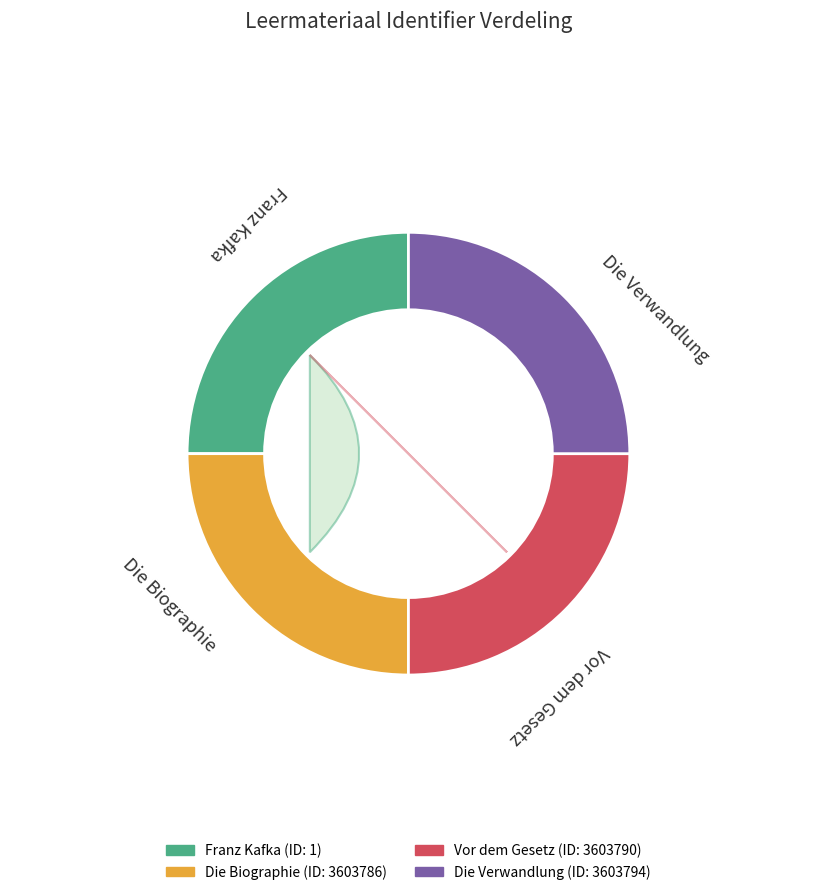

Rank the categories by value from highest to lowest.

Die Verwandlung, Vor dem Gesetz, Die Biographie, Franz Kafka